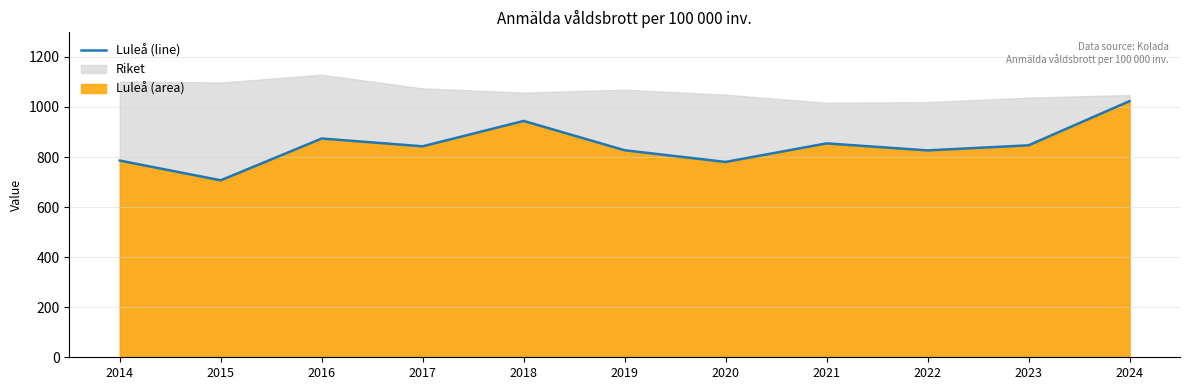

Which has a higher value, 2023 or 2018?

2018